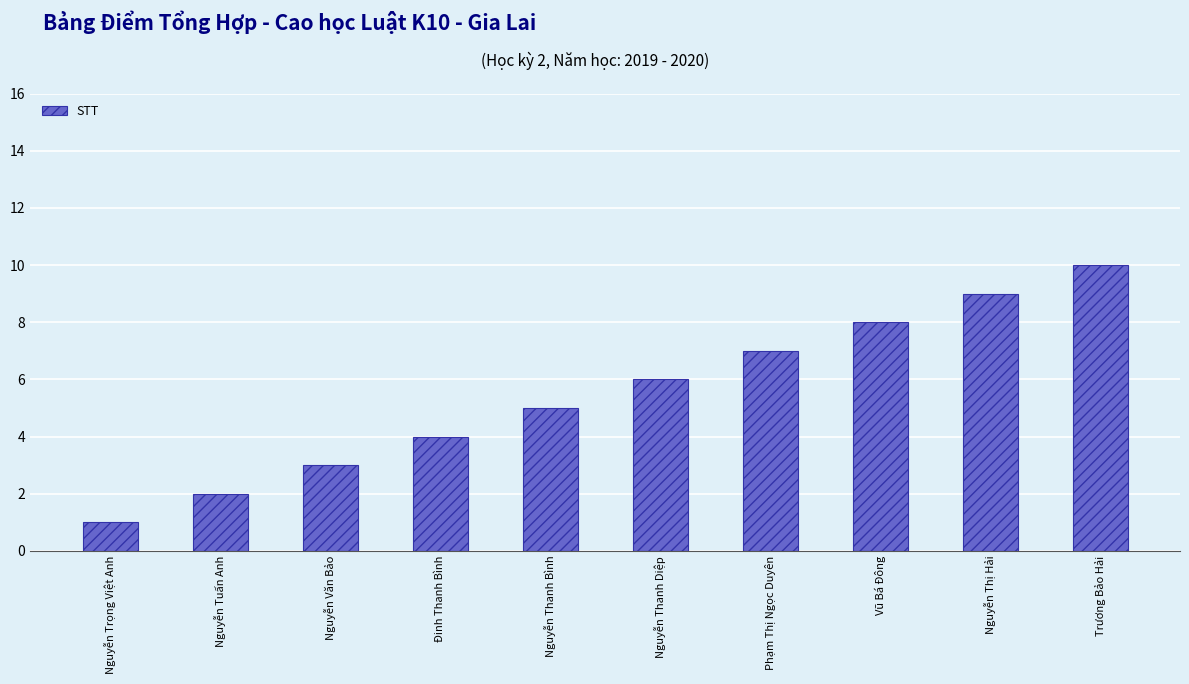

Count the values in the range 3 to 8.

6